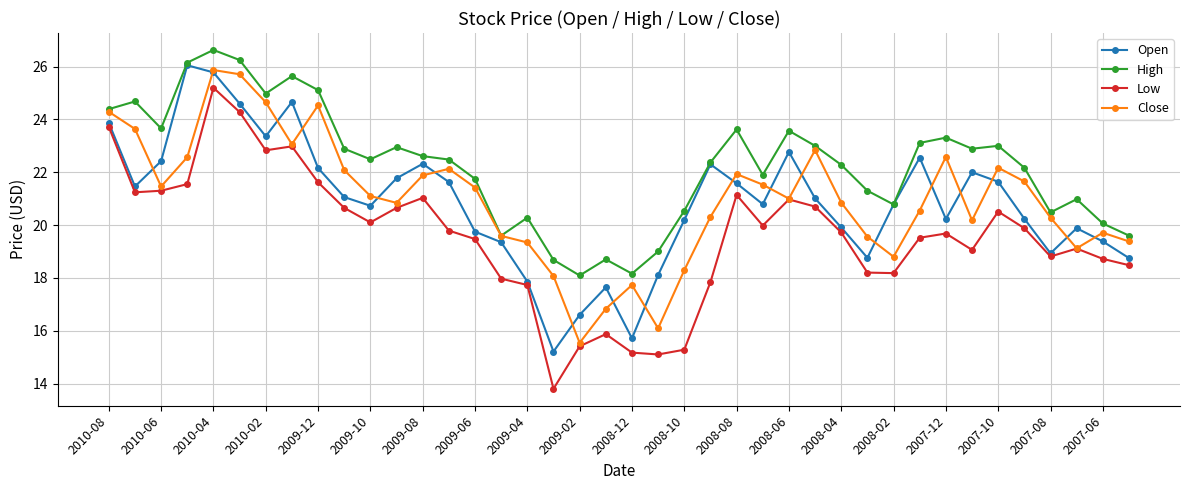

Which series has the largest total across all categories?

High